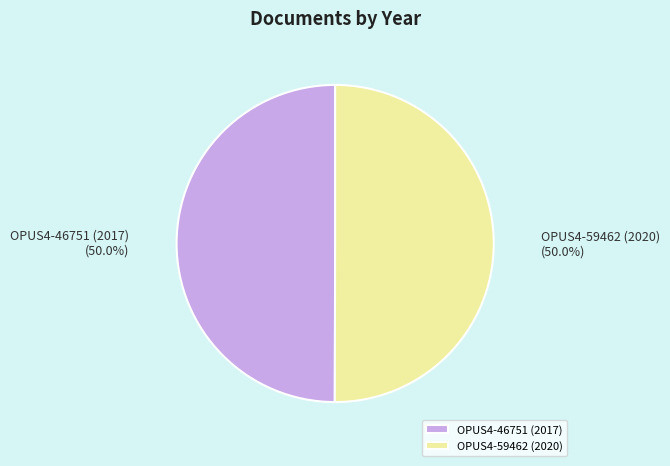

To the nearest percent, what percentage of the pie is OPUS4-59462 (2020)?

50%